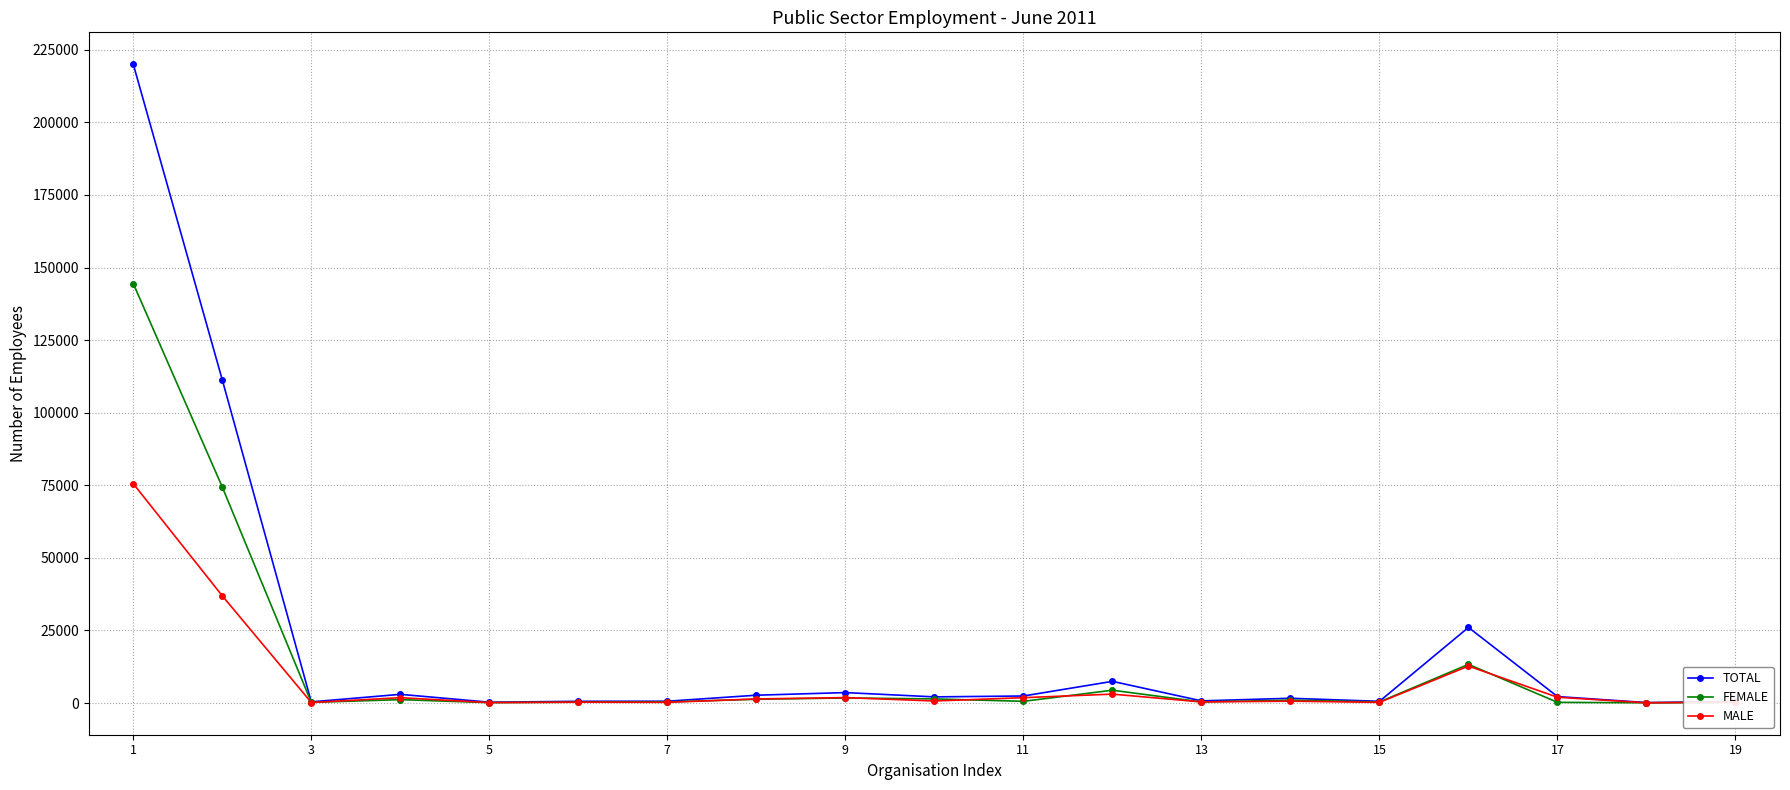

How many distinct data groups are displayed?

3